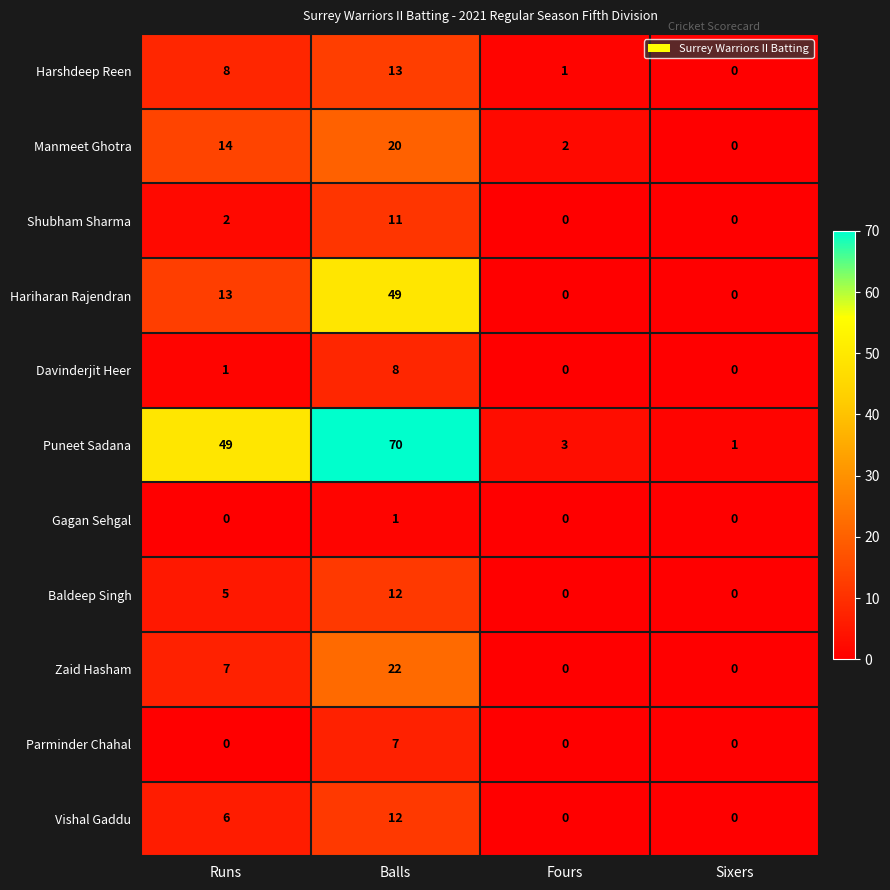

How many distinct data groups are displayed?

11